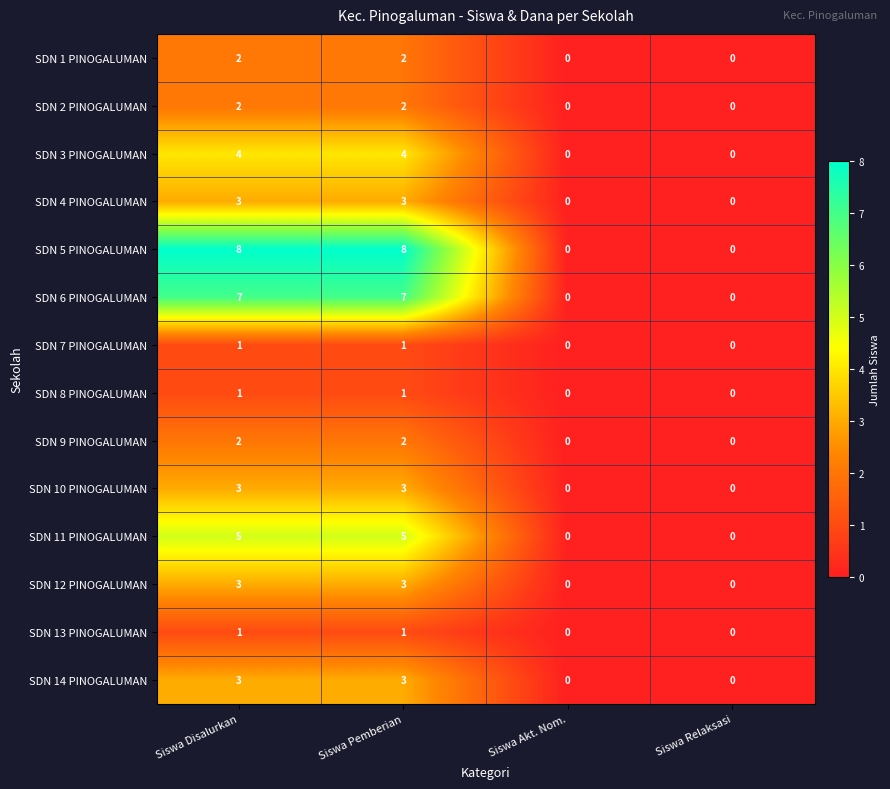

What is the maximum value shown in the chart?

8